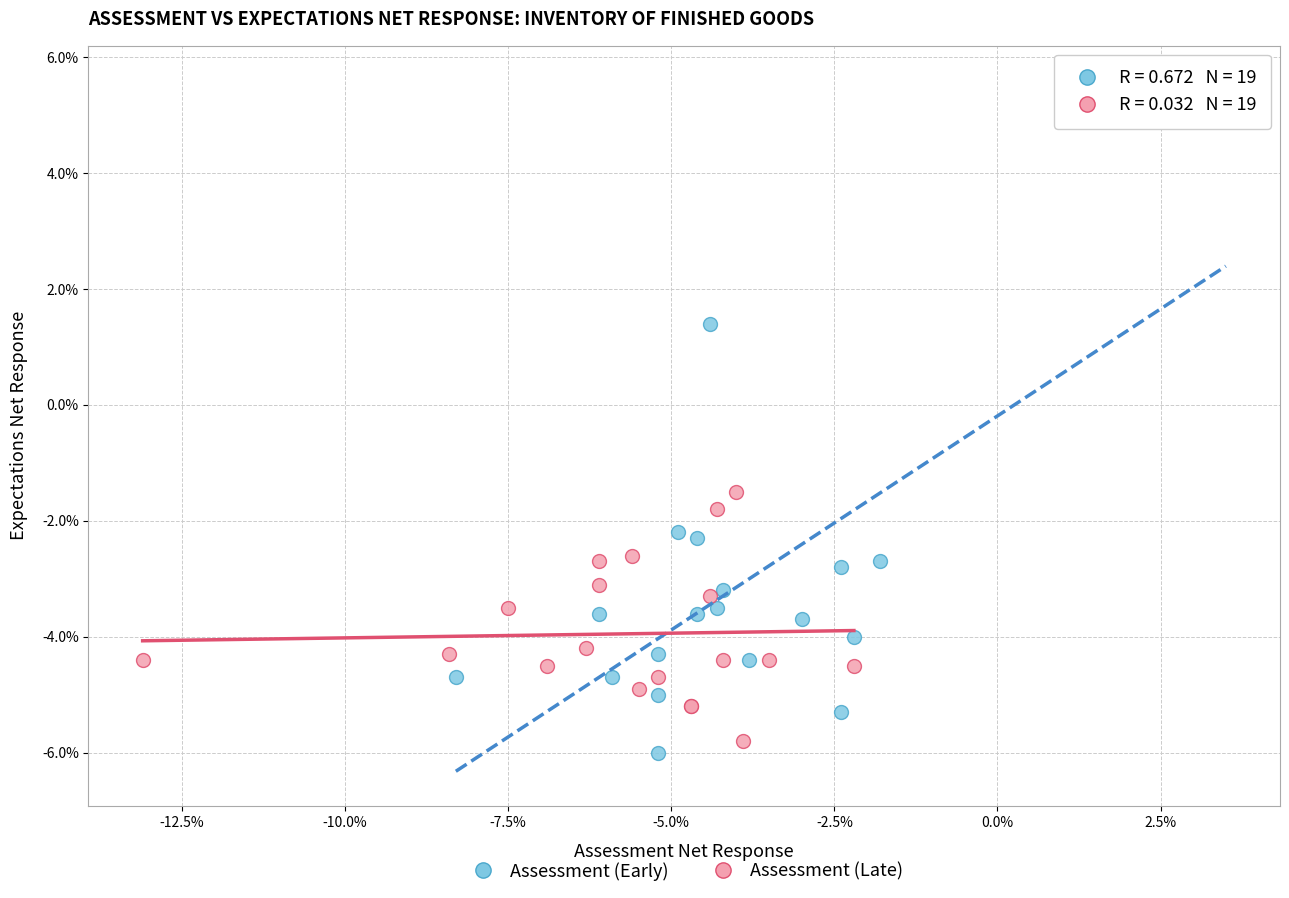

What are all the series names shown in the legend?

Assessment (Early), Assessment (Late)